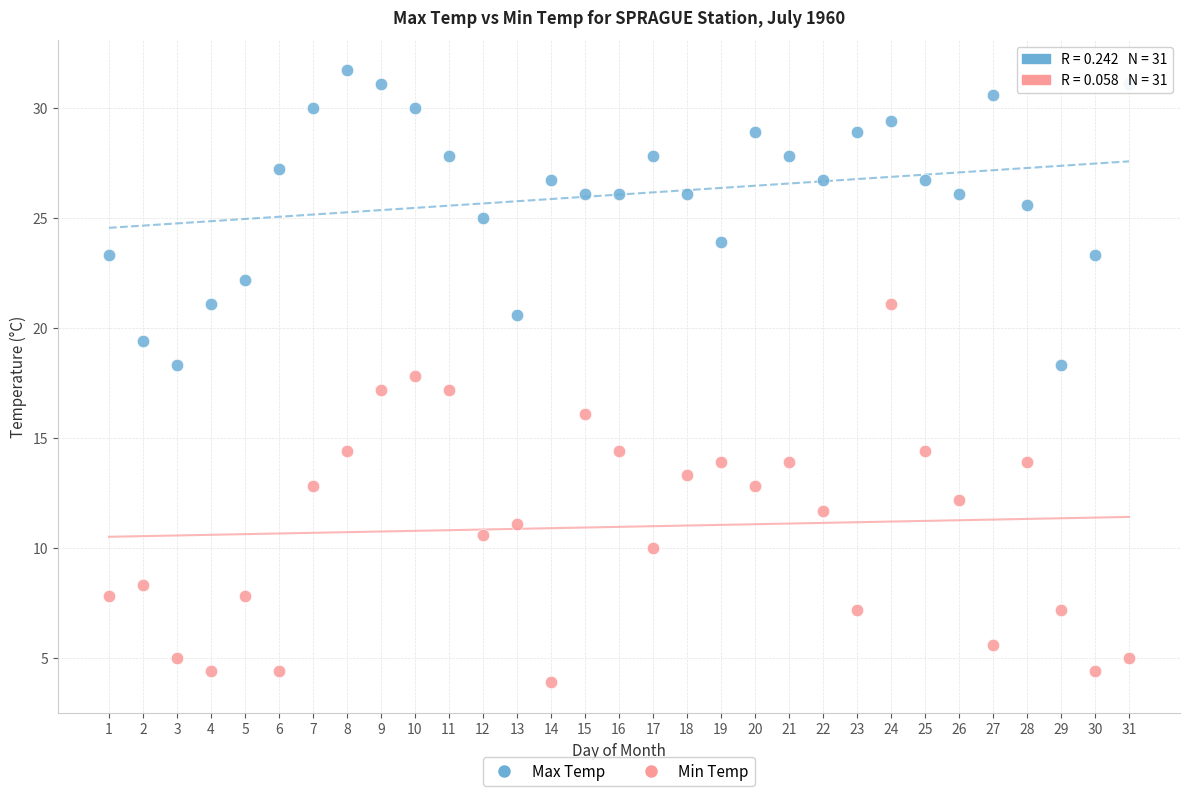

Which series has the widest spread of Y values?

Min Temp